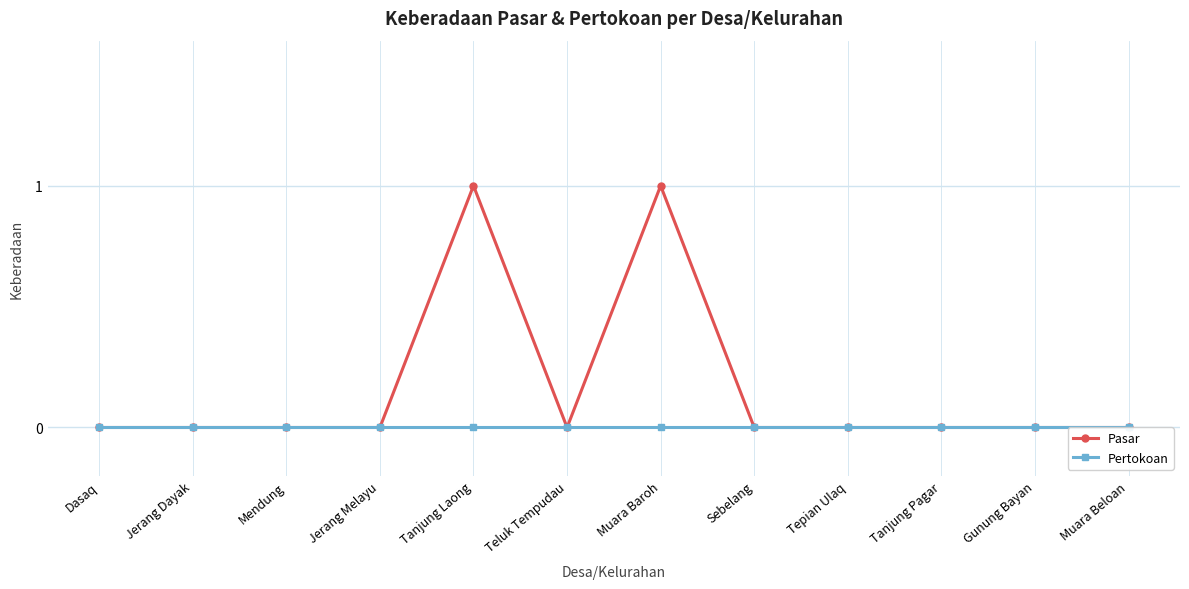

At which category is the sum across all series the highest?

Tanjung Laong